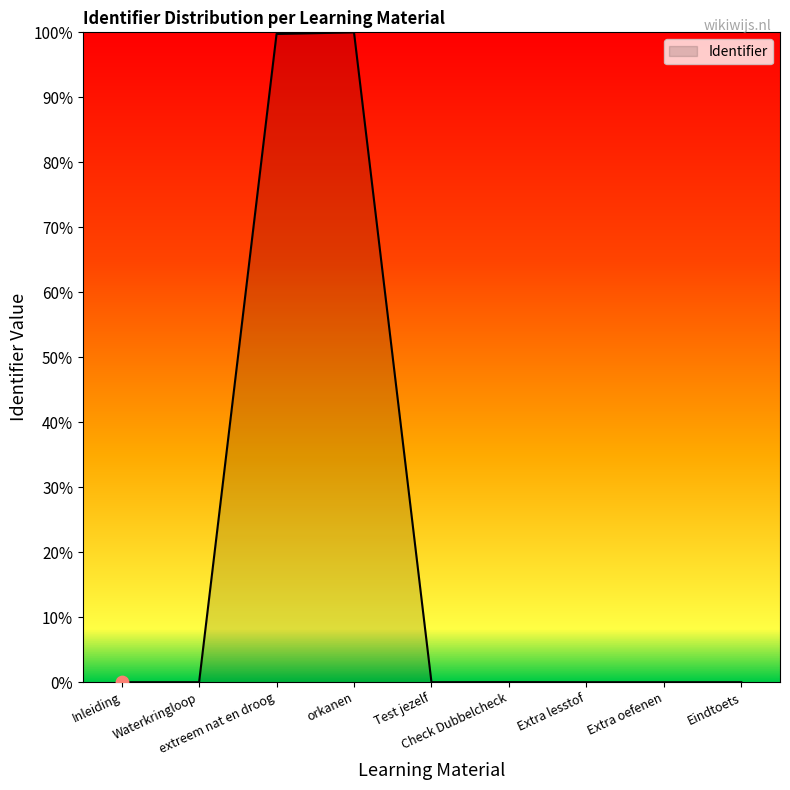

What is the change in value from extreem nat en droog to Check Dubbelcheck?

-99.7